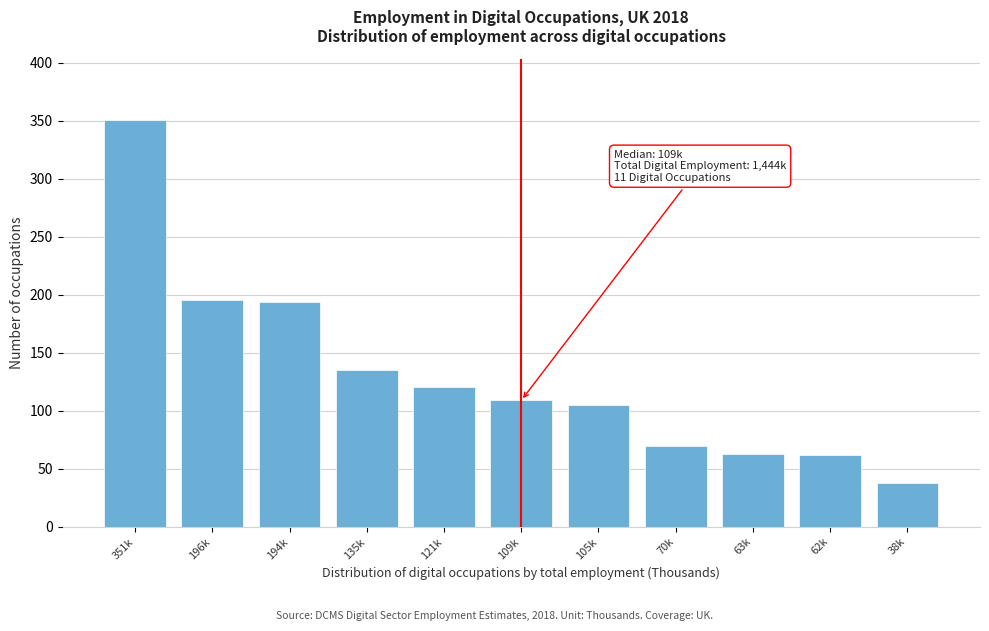

At which category does the chart reach its peak across all series?

351k